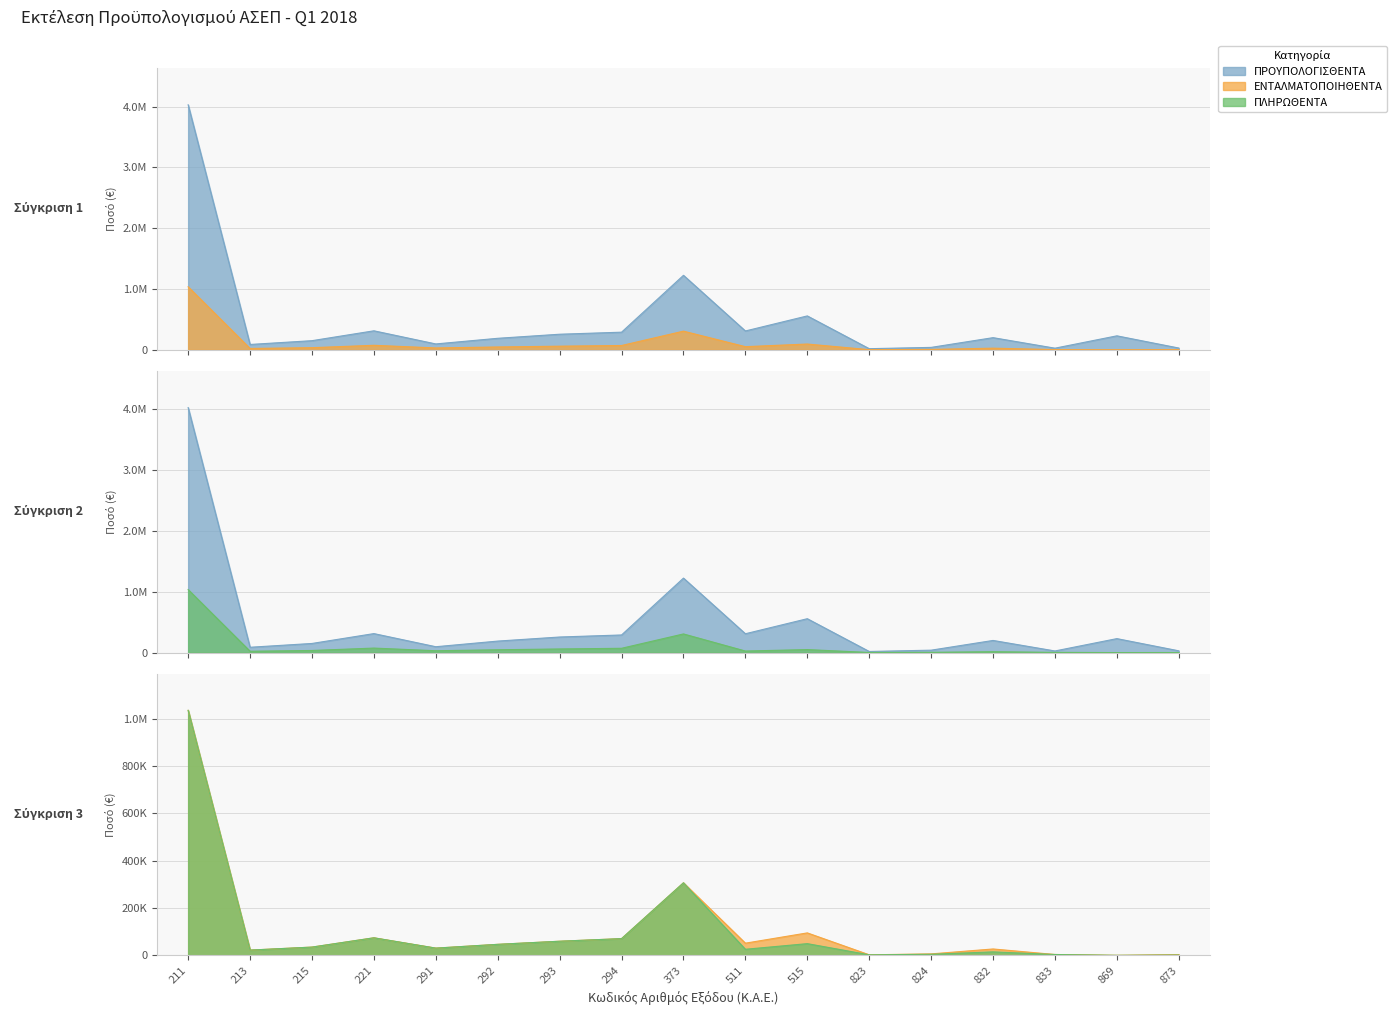

Count the number of categories in the chart.

17